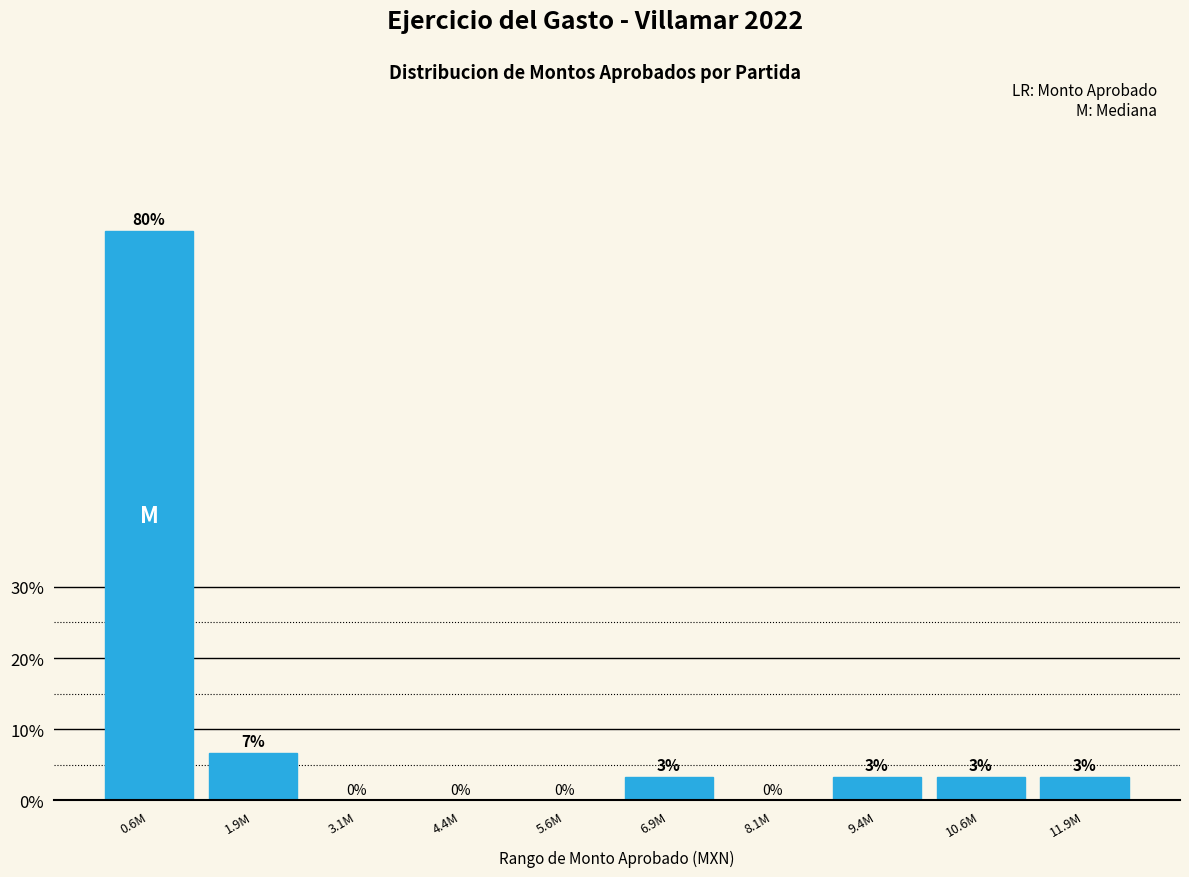

Which category has the highest value across all series?

0.6M